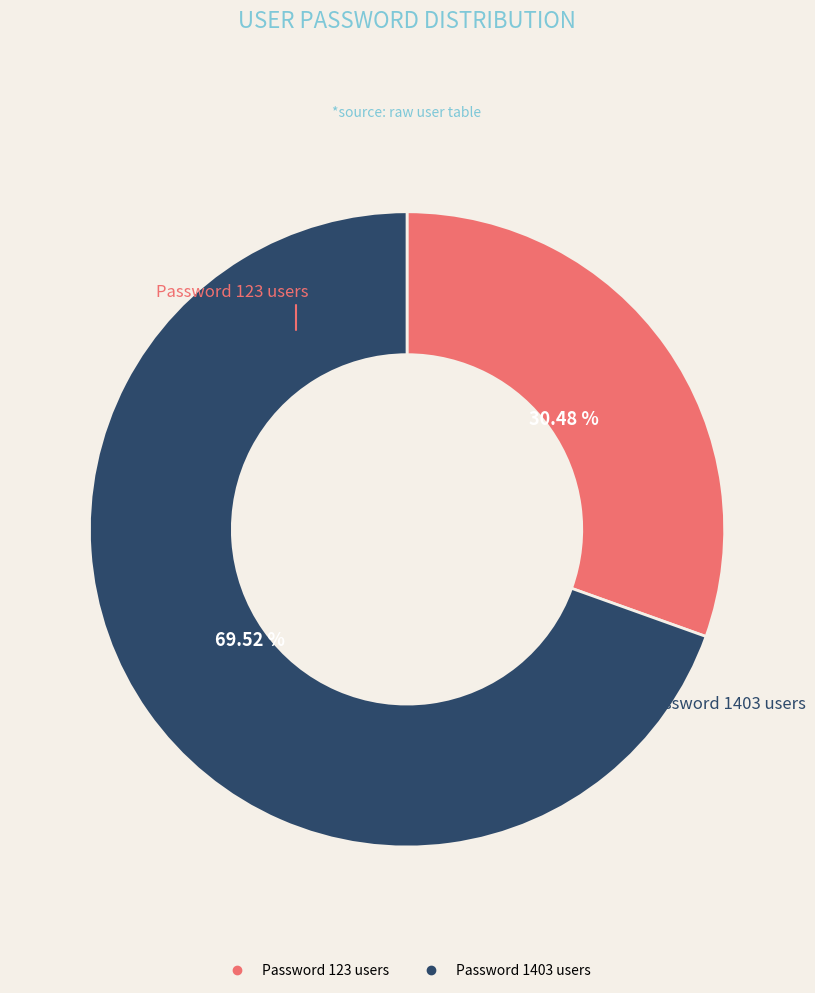

Is there any slice that represents more than half of the pie?

Yes